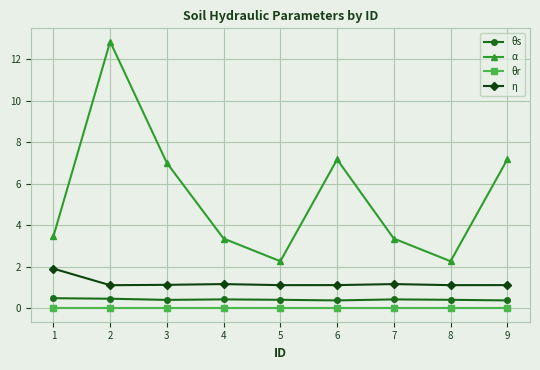

Is it true that η equals 0.3 at 4?

False